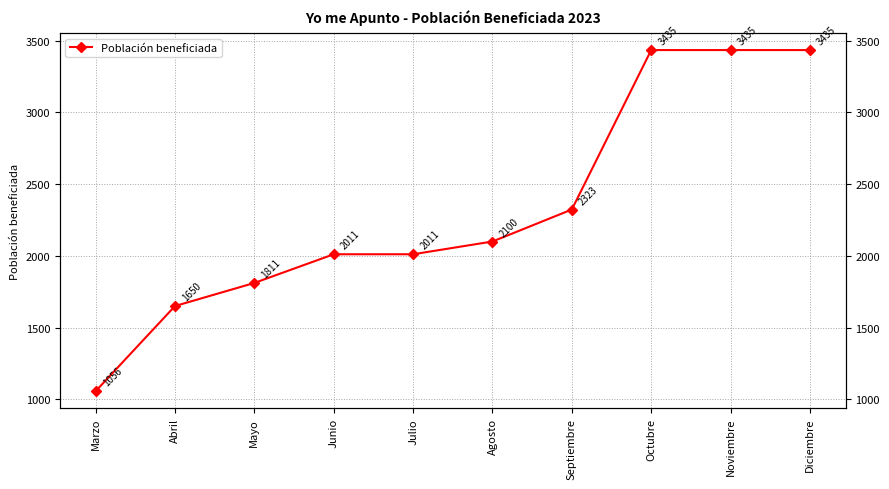

Rank the categories by value from lowest to highest.

Marzo, Abril, Mayo, Junio, Julio, Agosto, Septiembre, Octubre, Noviembre, Diciembre